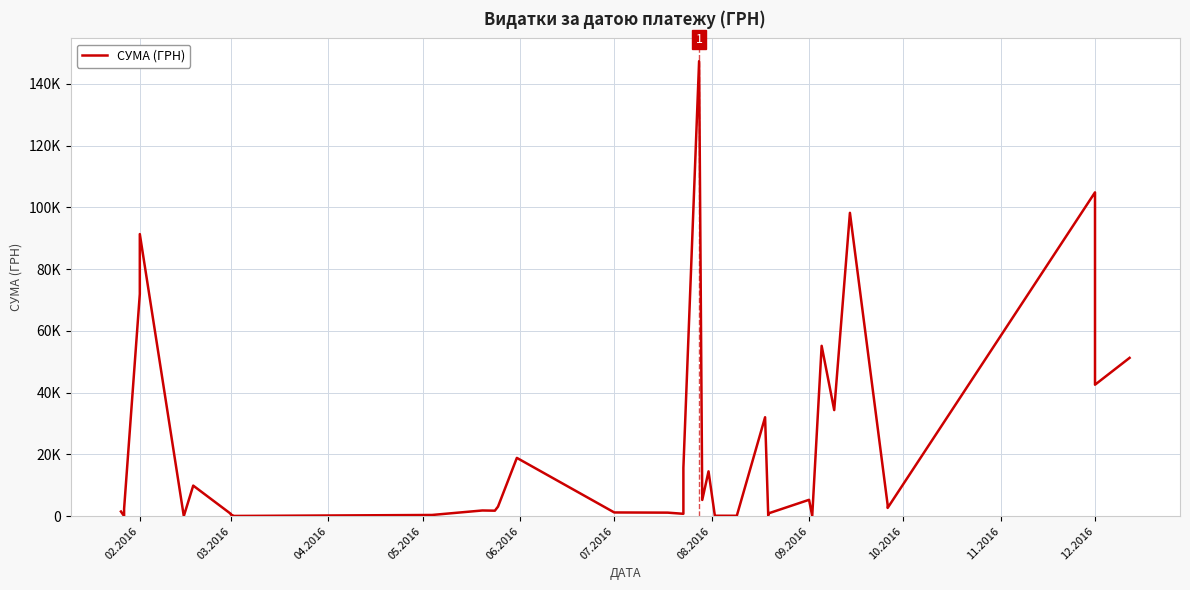

What is the sum of all values?

830326.1